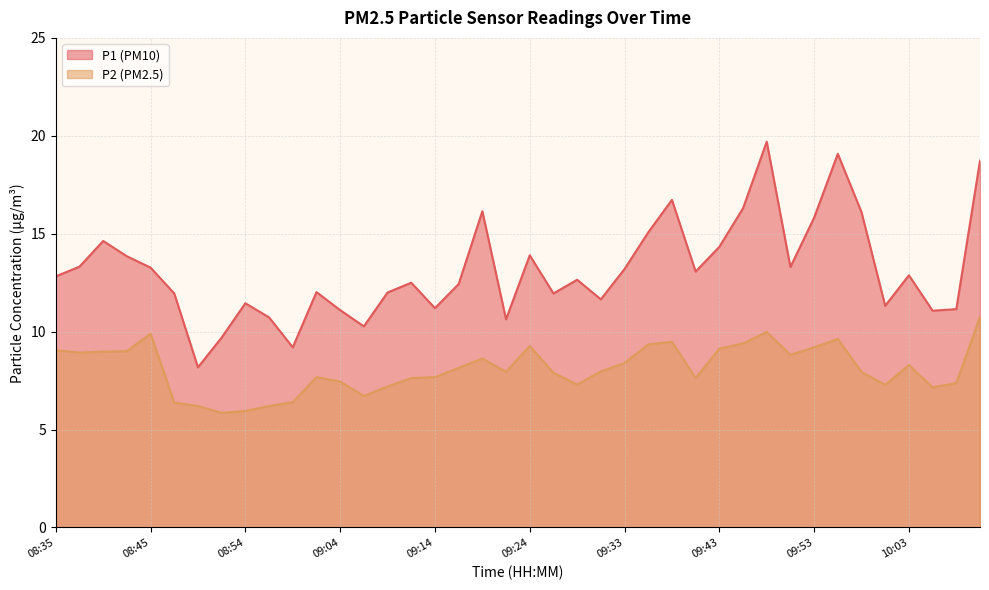

What is the difference between the P2 values at 09:24 and 09:58?

1.3